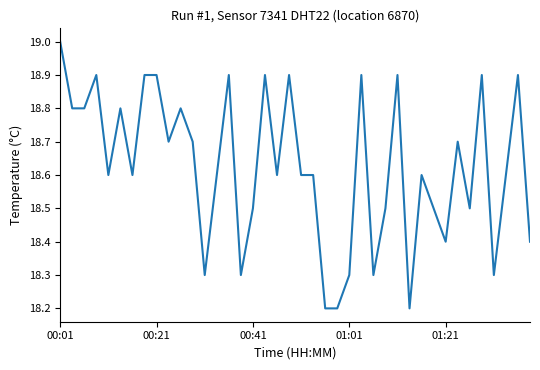

What is the difference between the maximum and minimum values?

0.8